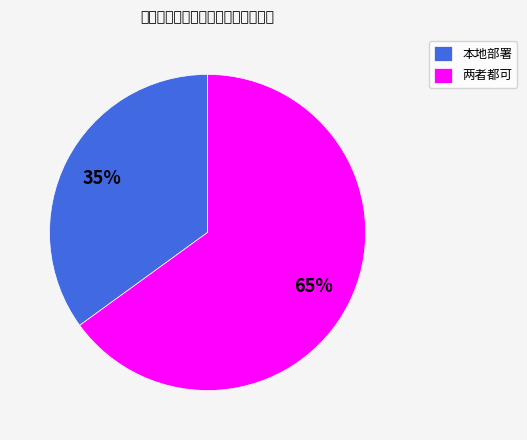

Combined, do 两者都可 and 本地部署 account for over 50%?

Yes